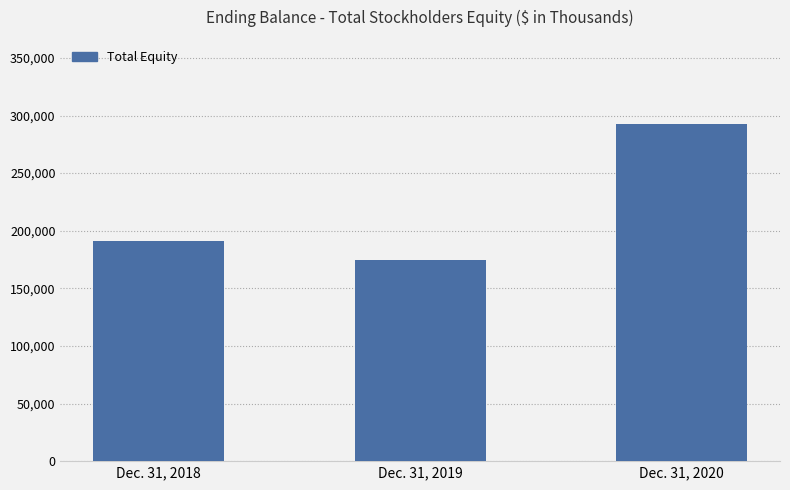

What is the difference between the maximum and minimum values?

117571